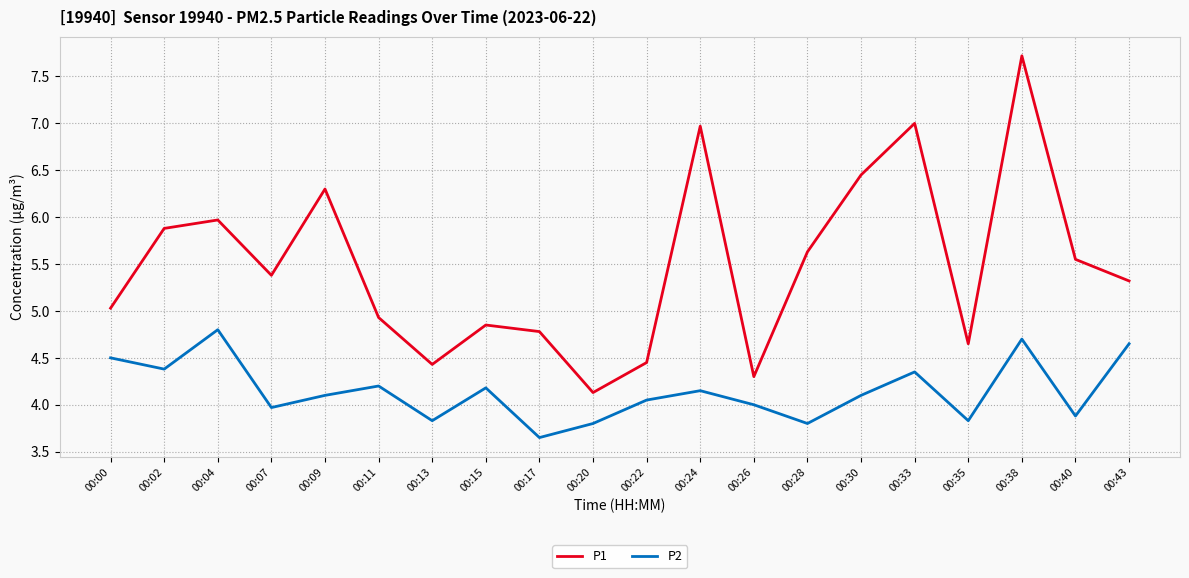

What is the maximum value for P1?

7.7